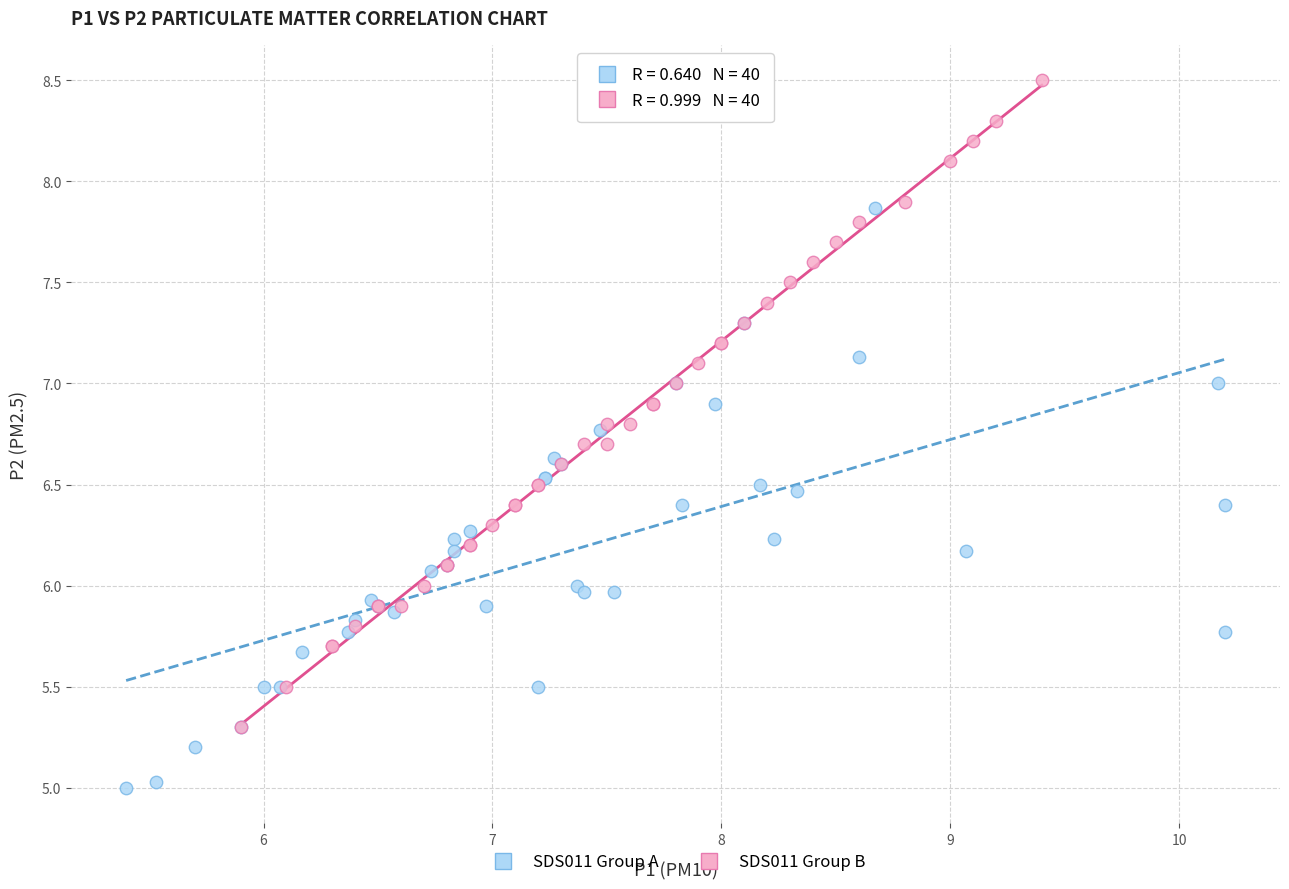

Which series contains the lowest Y value?

SDS011 Group A